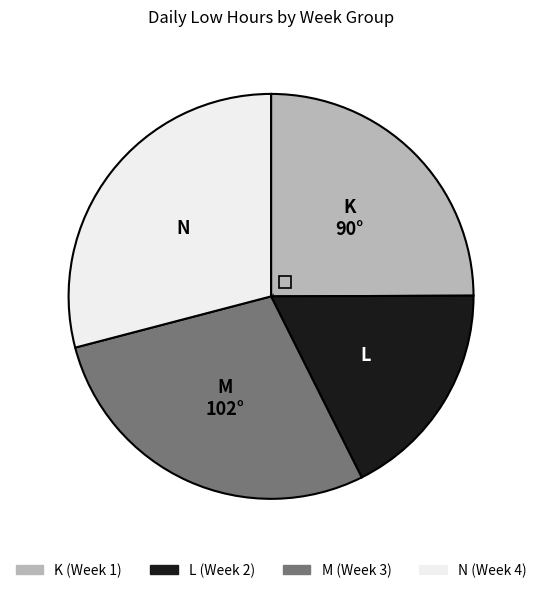

Is there a majority slice in this chart?

No